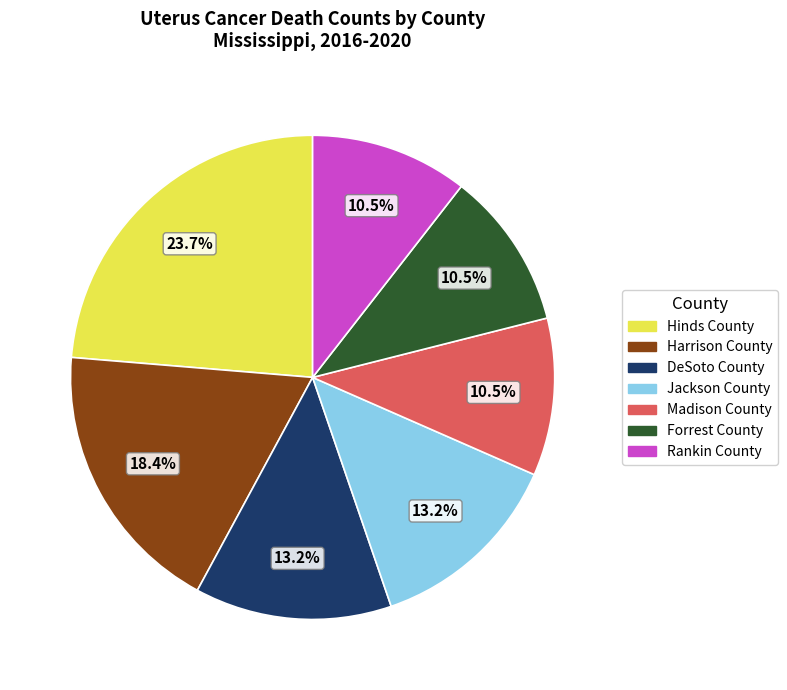

Which has a higher value, Rankin County or Hinds County?

Hinds County